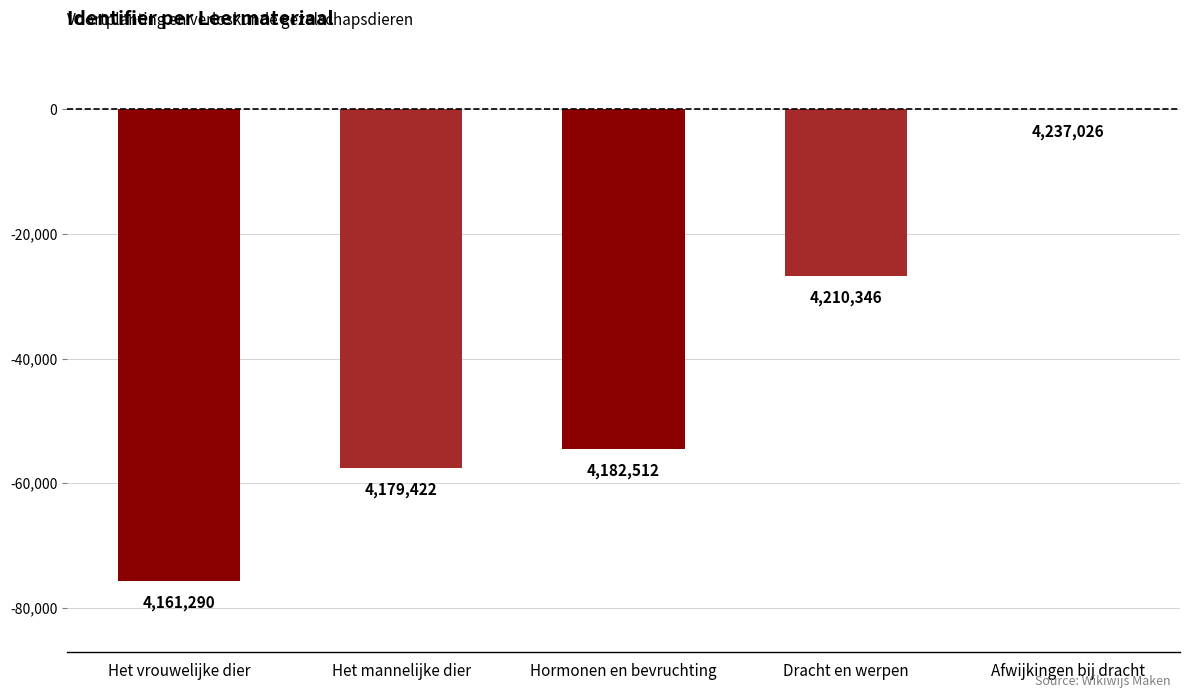

Reading left to right, transcribe all the data shown in this chart.

Het vrouwelijke dier=-75736	Het mannelijke dier=-57604	Hormonen en bevruchting=-54514	Dracht en werpen=-26680	Afwijkingen bij dracht=0